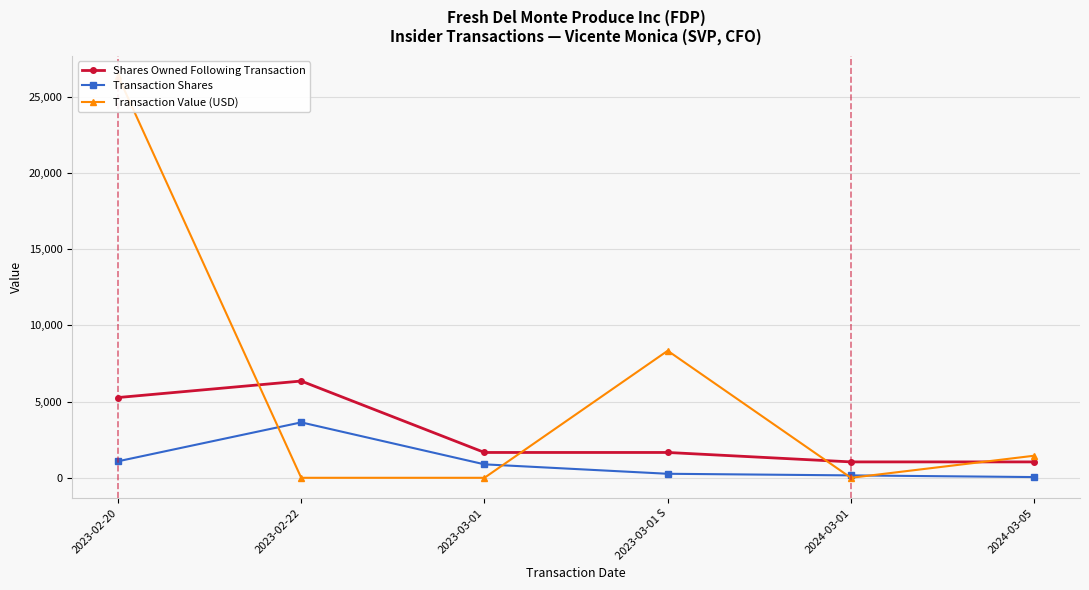

What is the difference between the maximum and minimum values in the Transaction Value (USD) series?

26371